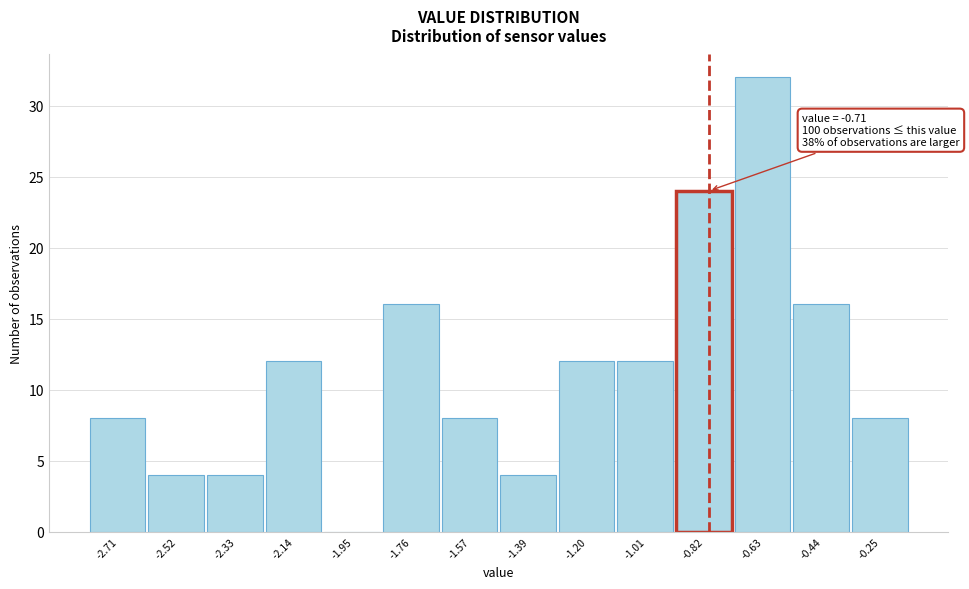

Reading right to left, extract all data points from this chart.

-0.25=8	-0.44=16	-0.63=32	-0.82=24	-1.01=12	-1.20=12	-1.39=4	-1.57=8	-1.76=16	-1.95=0	-2.14=12	-2.33=4	-2.52=4	-2.71=8